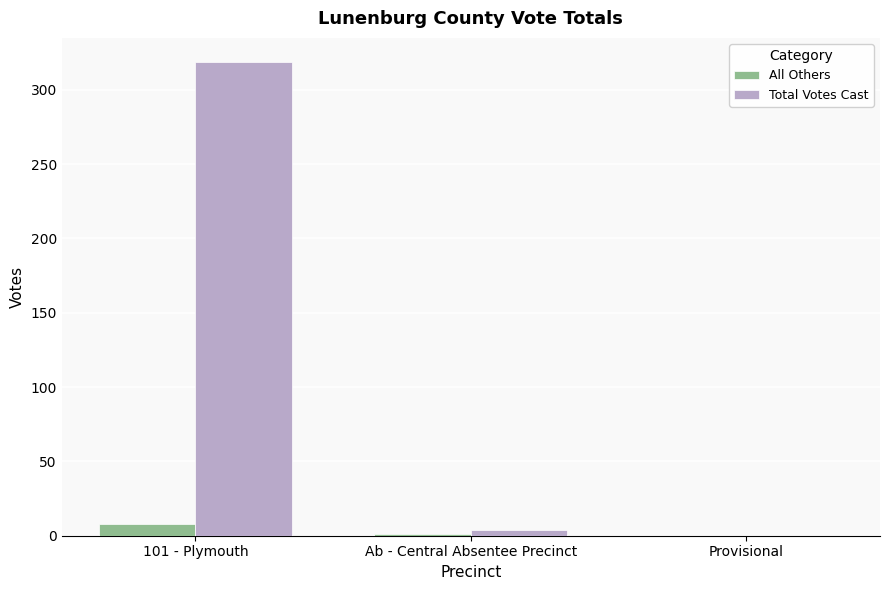

What is the difference between the Total Votes Cast values at 101 - Plymouth and Provisional?

319